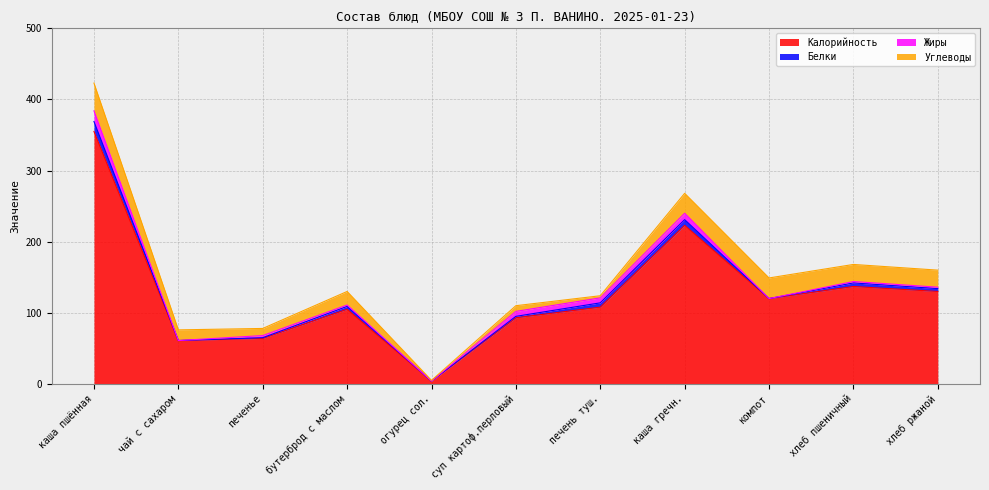

How many lines are shown in the chart?

4